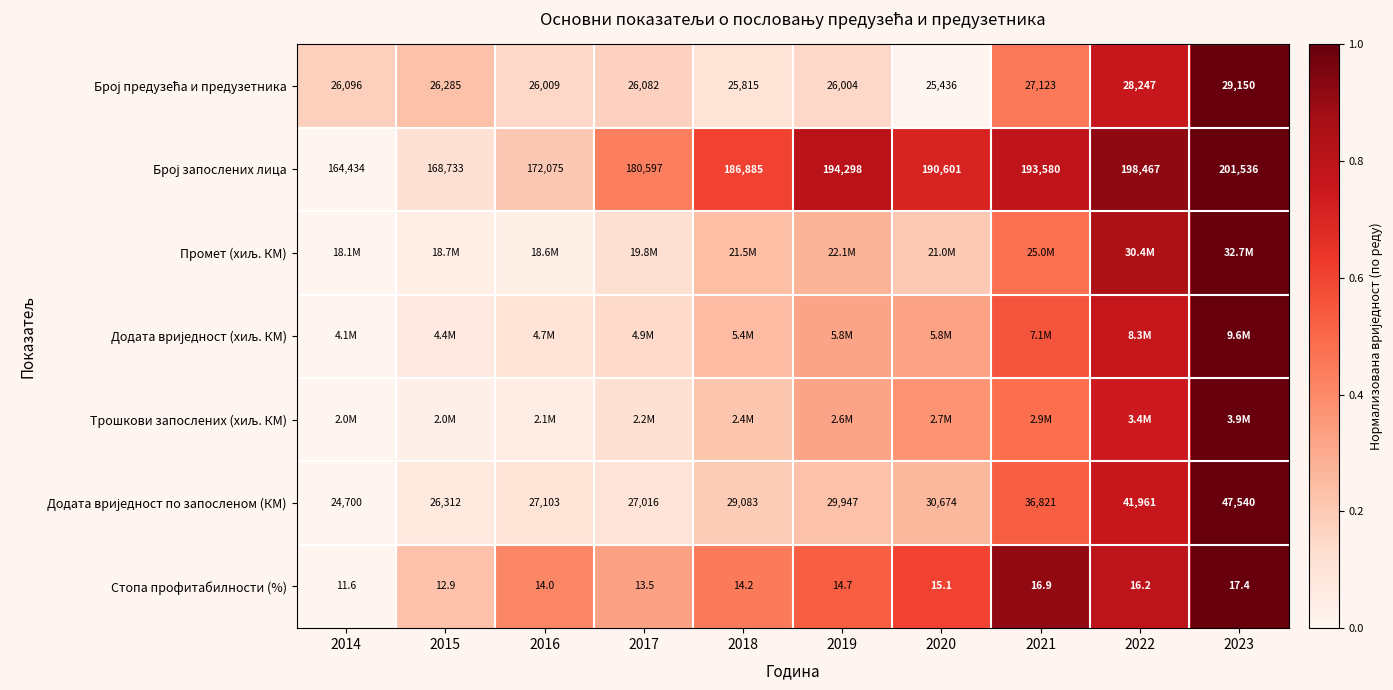

How many series are shown in this chart?

7